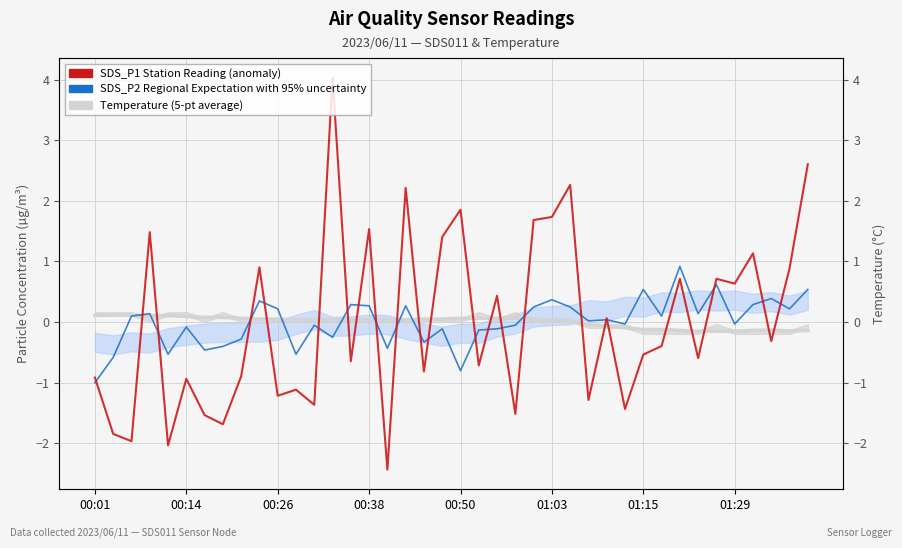

How many lines are shown in the chart?

3